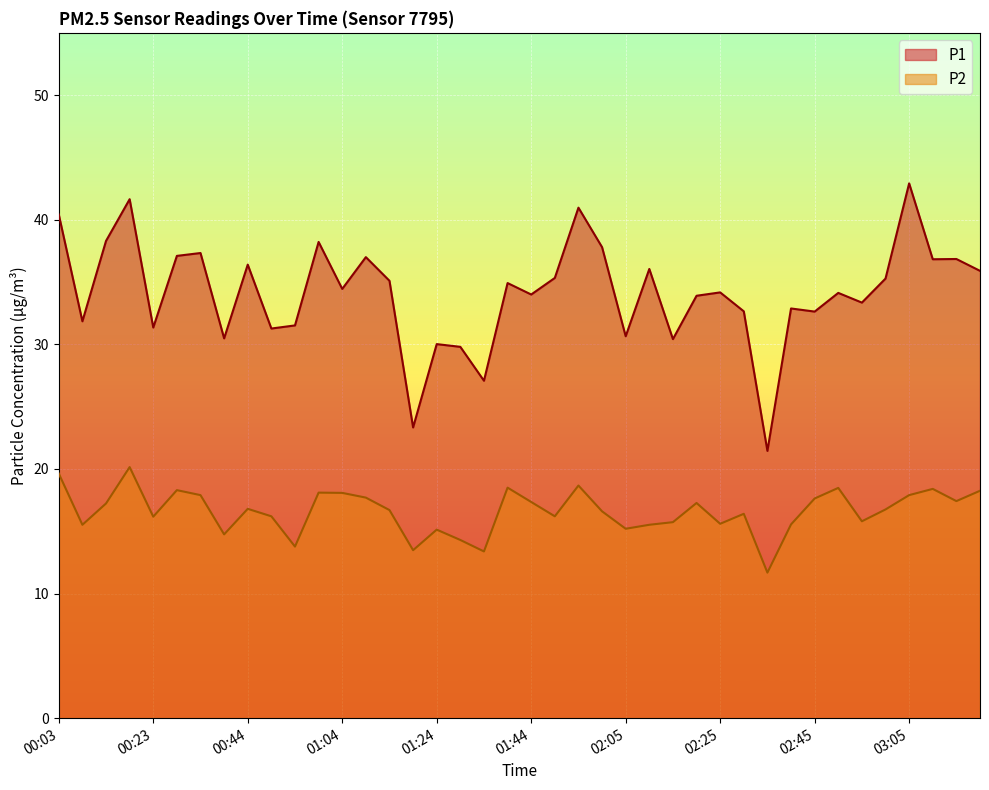

Reading left to right, list all the values displayed in this chart.

P1: 00:03=40.4	00:08=31.9	00:13=38.3	00:18=41.6	00:23=31.4	00:29=37.1	00:34=37.3	00:39=30.5	00:44=36.4	00:49=31.3	00:54=31.5	00:59=38.2	01:04=34.5	01:09=37.0	01:14=35.1	01:19=23.3	01:24=30.0	01:29=29.8	01:34=27.1	01:39=34.9	01:44=34.0	01:49=35.3	01:55=41.0	02:00=37.8	02:05=30.6	02:10=36.0	02:15=30.4	02:20=33.9	02:25=34.2	02:30=32.6	02:35=21.4	02:40=32.9	02:45=32.6	02:50=34.1	02:55=33.4	03:00=35.3	03:05=42.9	03:10=36.8	03:15=36.9	03:21=35.9
P2: 00:03=19.6	00:08=15.5	00:13=17.2	00:18=20.1	00:23=16.2	00:29=18.3	00:34=17.9	00:39=14.8	00:44=16.8	00:49=16.2	00:54=13.8	00:59=18.1	01:04=18.1	01:09=17.7	01:14=16.7	01:19=13.5	01:24=15.1	01:29=14.3	01:34=13.4	01:39=18.5	01:44=17.4	01:49=16.2	01:55=18.7	02:00=16.6	02:05=15.2	02:10=15.5	02:15=15.7	02:20=17.3	02:25=15.6	02:30=16.4	02:35=11.7	02:40=15.6	02:45=17.6	02:50=18.5	02:55=15.8	03:00=16.8	03:05=17.9	03:10=18.4	03:15=17.4	03:21=18.2